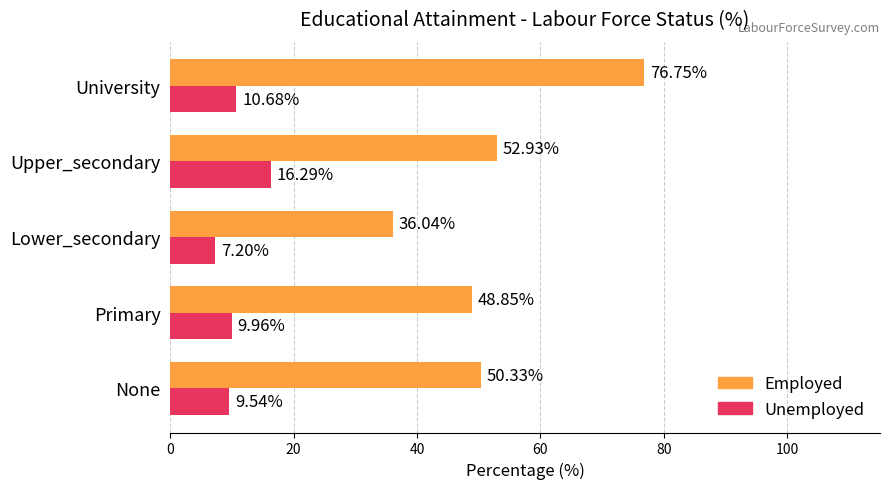

Where is Unemployed nearest to the value 11?

University